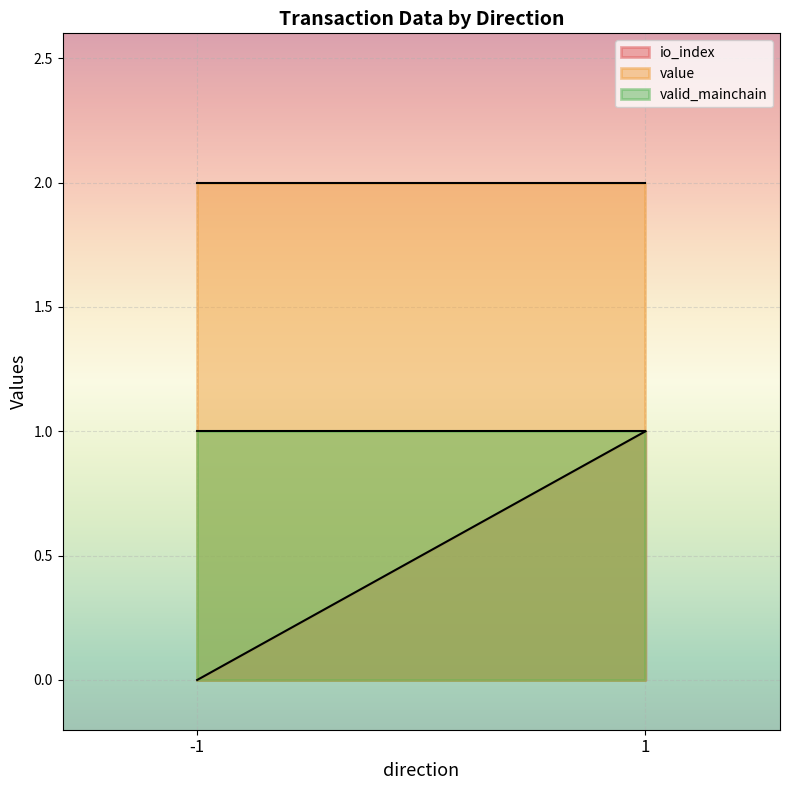

Which series has the largest total across all categories?

value